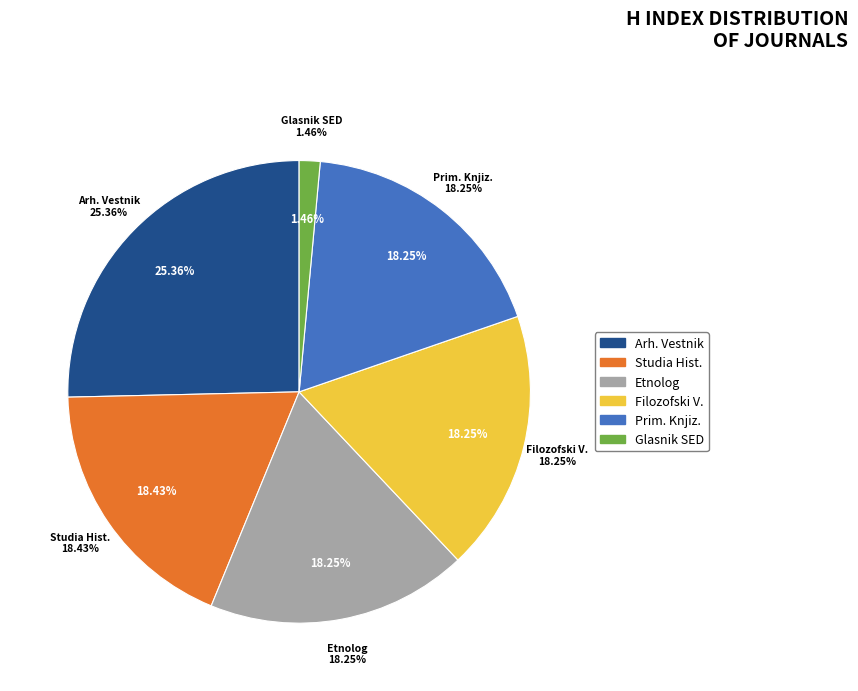

How many slices are in this pie chart?

6